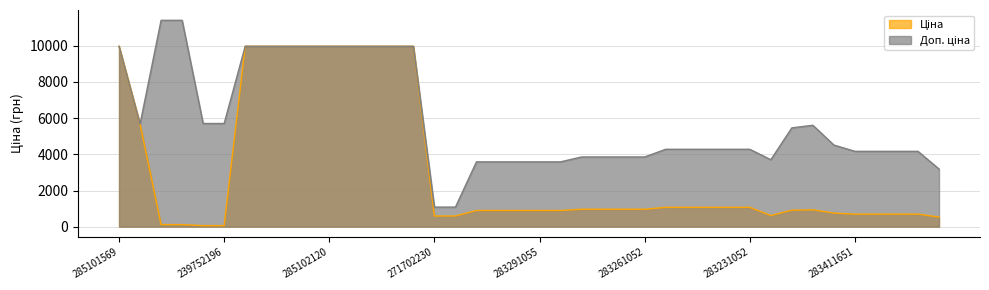

At 283231052, list the series in order from largest to smallest.

Доп. ціна, Ціна